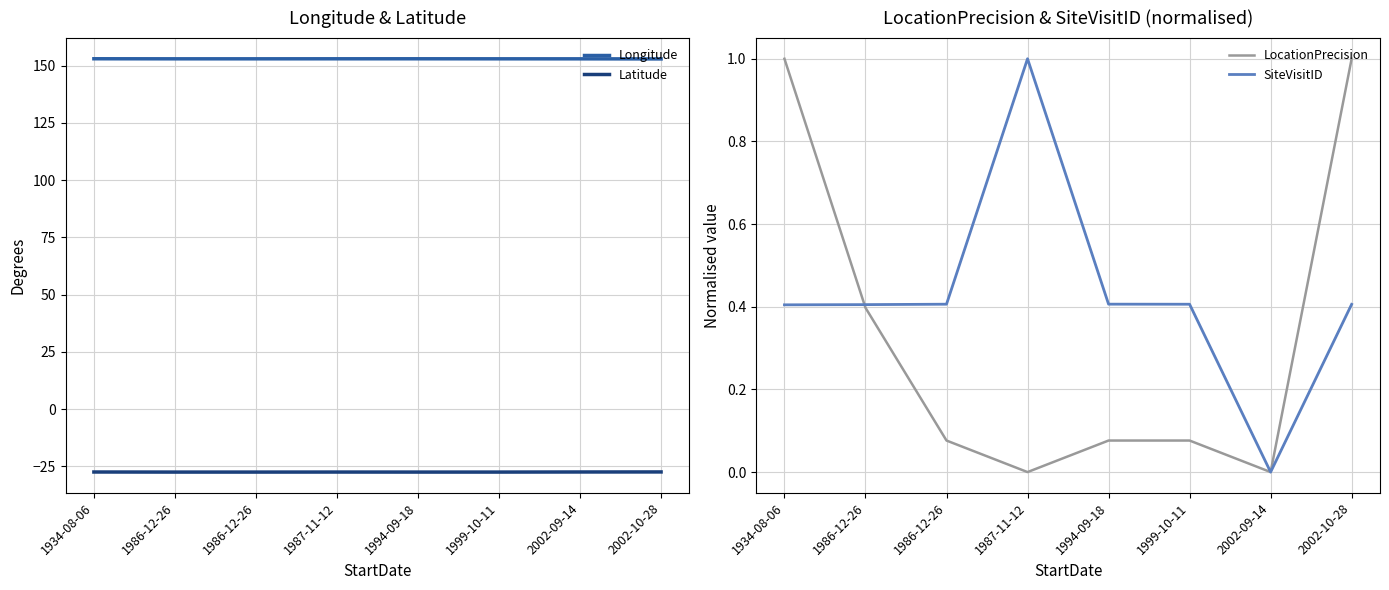

Reading left to right, extract all data points from this chart.

Longitude: 1934-08-06=153.0	1986-12-26=153.0	1986-12-26=153.0	1987-11-12=153.0	1994-09-18=153.0	1999-10-11=153.0	2002-09-14=153.0	2002-10-28=152.9
Latitude: 1934-08-06=-27.4	1986-12-26=-27.5	1986-12-26=-27.5	1987-11-12=-27.5	1994-09-18=-27.5	1999-10-11=-27.5	2002-09-14=-27.4	2002-10-28=-27.4
LocationPrecision: 1934-08-06=1.0	1986-12-26=0.4	1986-12-26=0.1	1987-11-12=0.0	1994-09-18=0.1	1999-10-11=0.1	2002-09-14=0.0	2002-10-28=1.0
SiteVisitID: 1934-08-06=0.4	1986-12-26=0.4	1986-12-26=0.4	1987-11-12=1.0	1994-09-18=0.4	1999-10-11=0.4	2002-09-14=0.0	2002-10-28=0.4